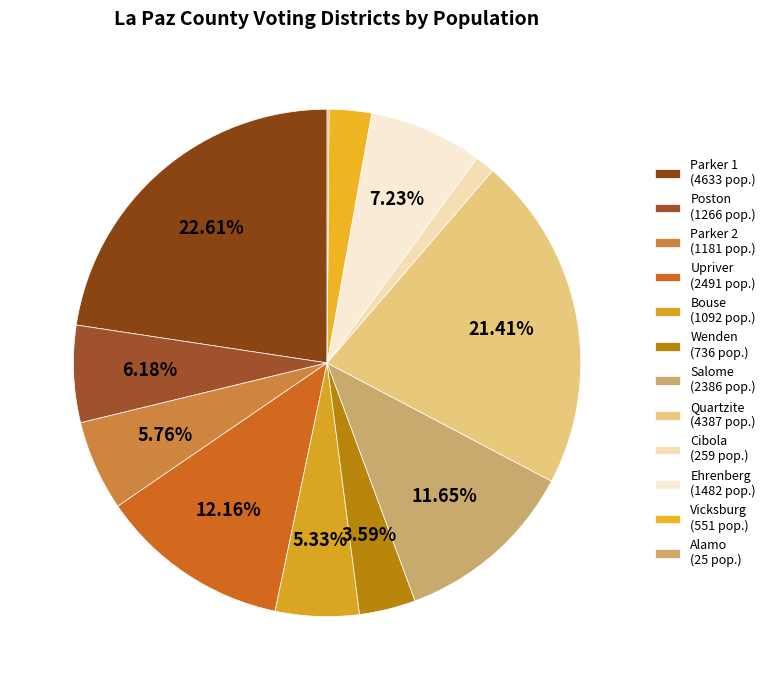

What percentage is the Ehrenberg slice, to the nearest percent?

7%